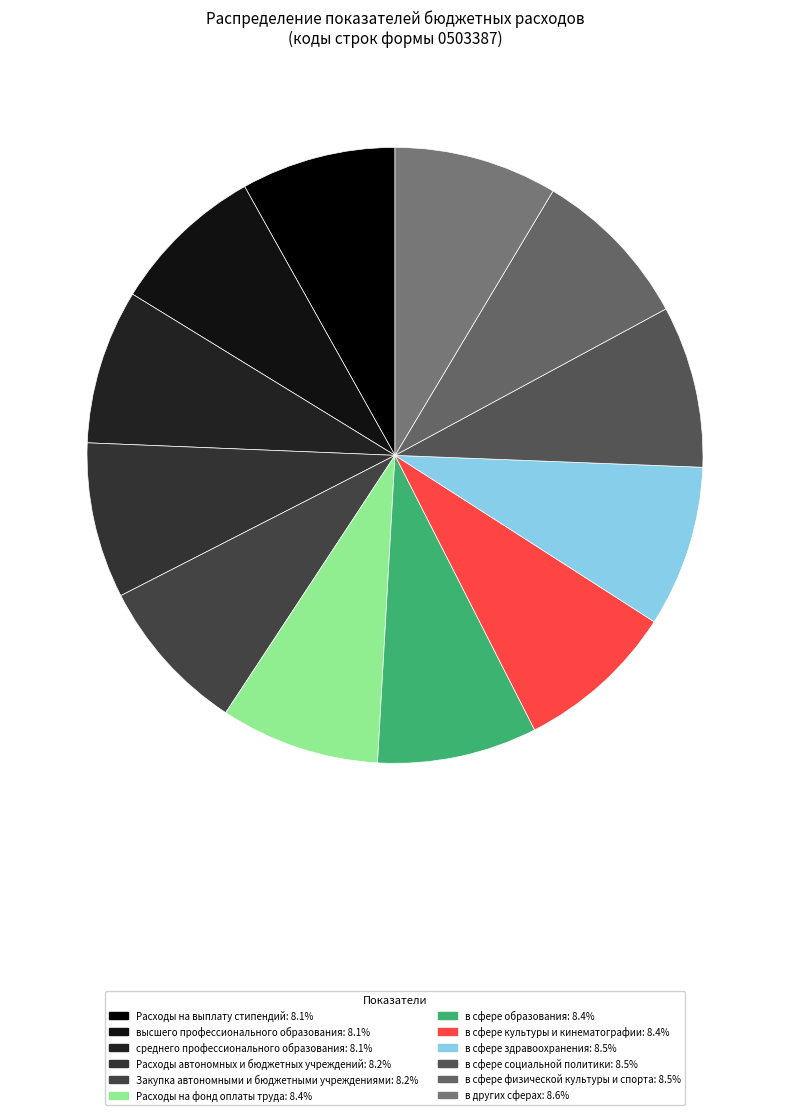

Count the number of slices in the pie.

12